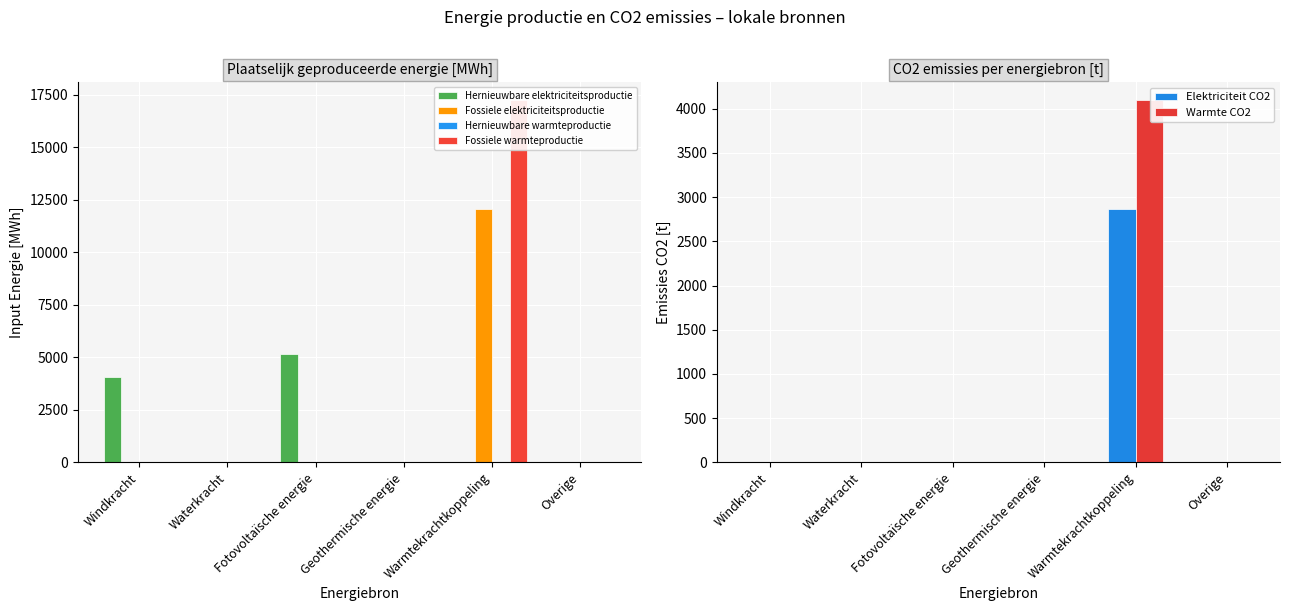

Which series has the widest spread of values?

Fossiele warmteproductie